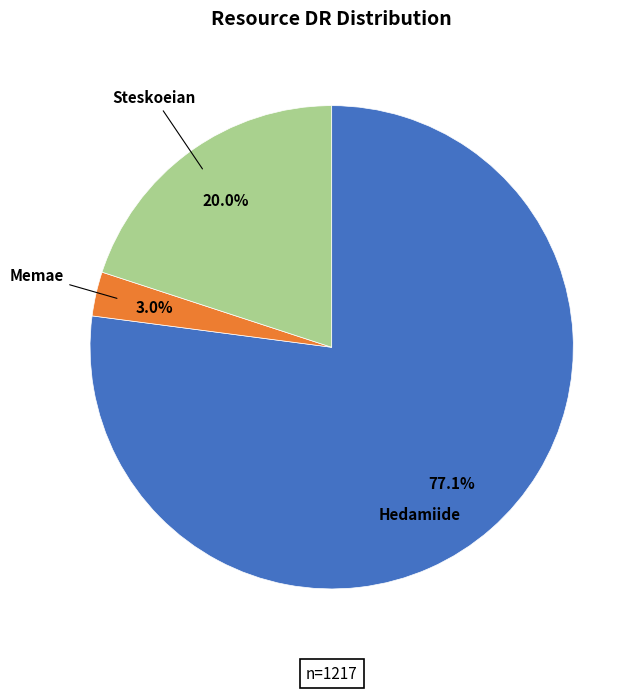

The Hedamiide slice represents 89% of the pie. True or false?

False